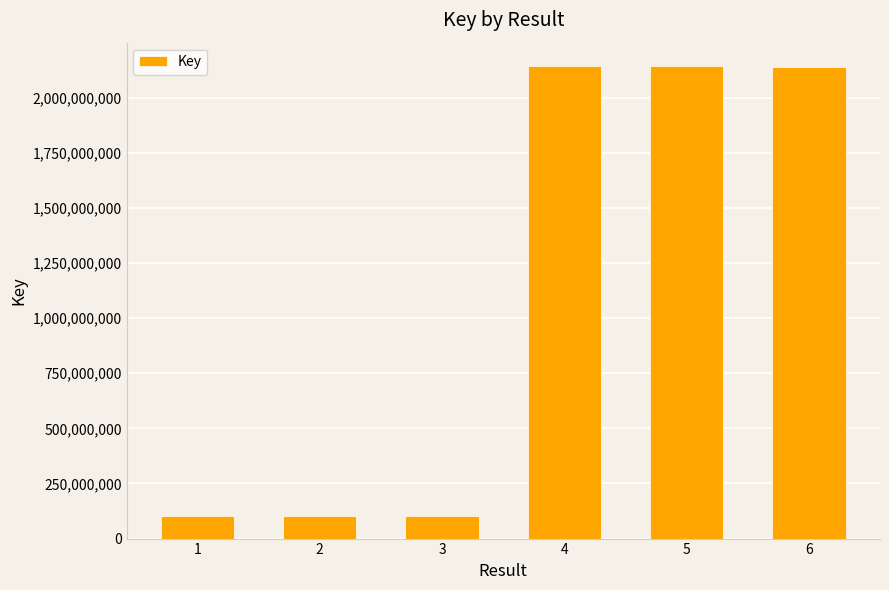

What is the average value?

1120572349